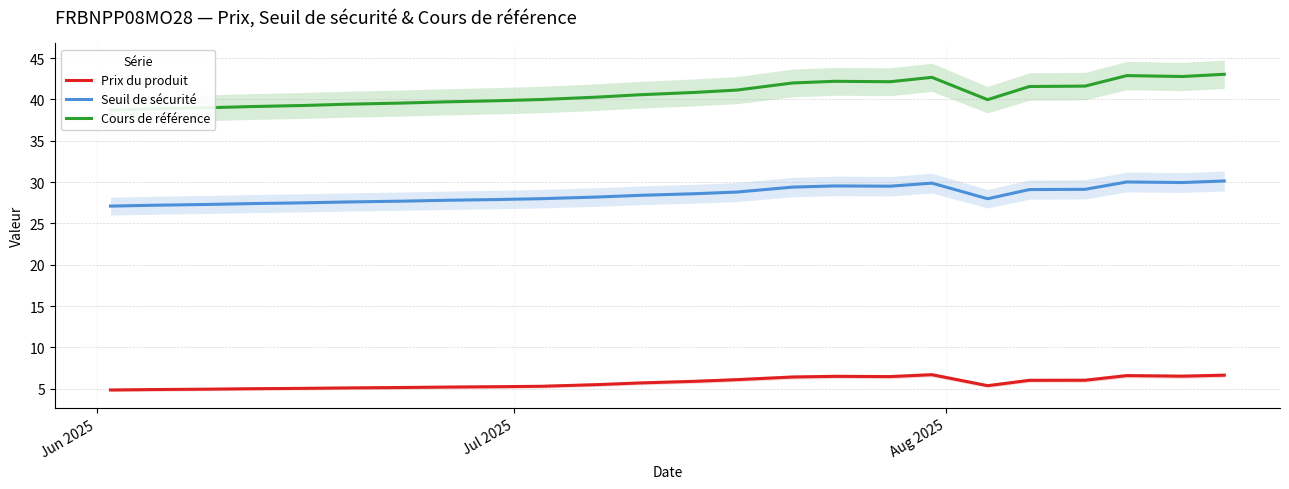

True or false: Prix du produit and Seuil de sécurité intersect in this chart.

False